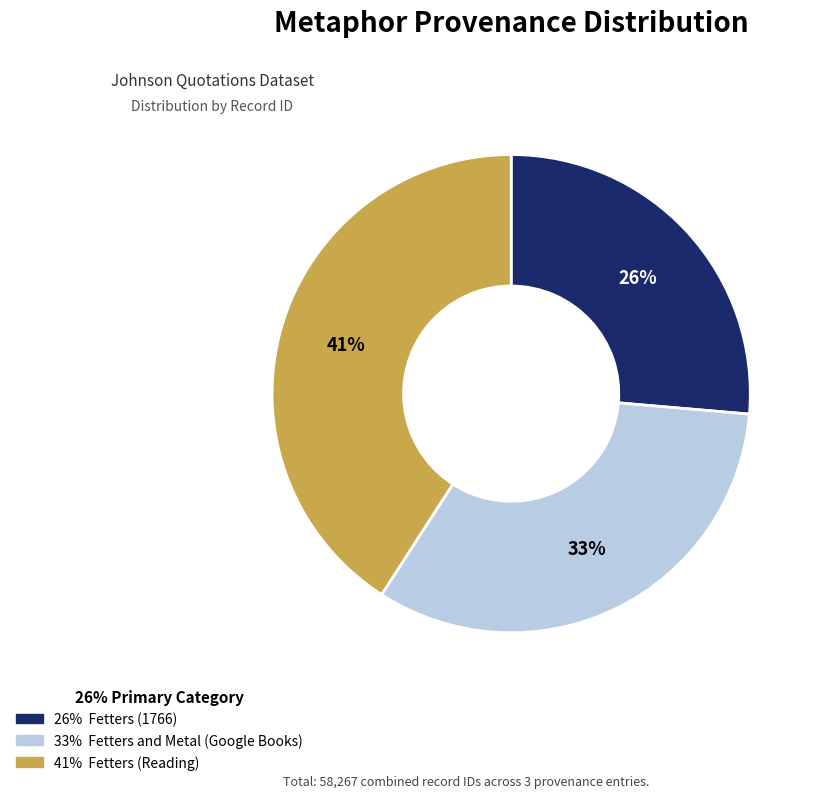

Is there any slice that represents more than half of the pie?

No